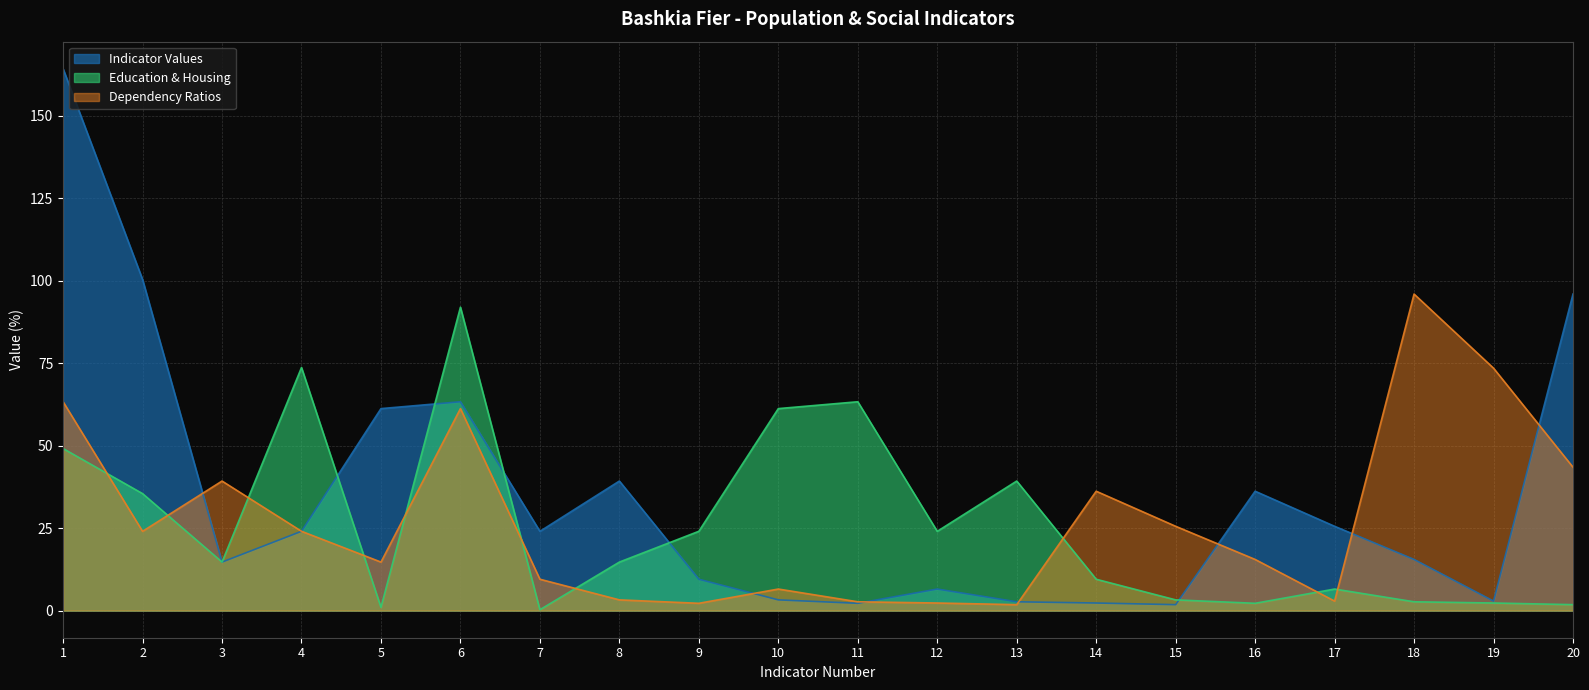

Is it true that Education & Housing equals 6.5 at 17?

True